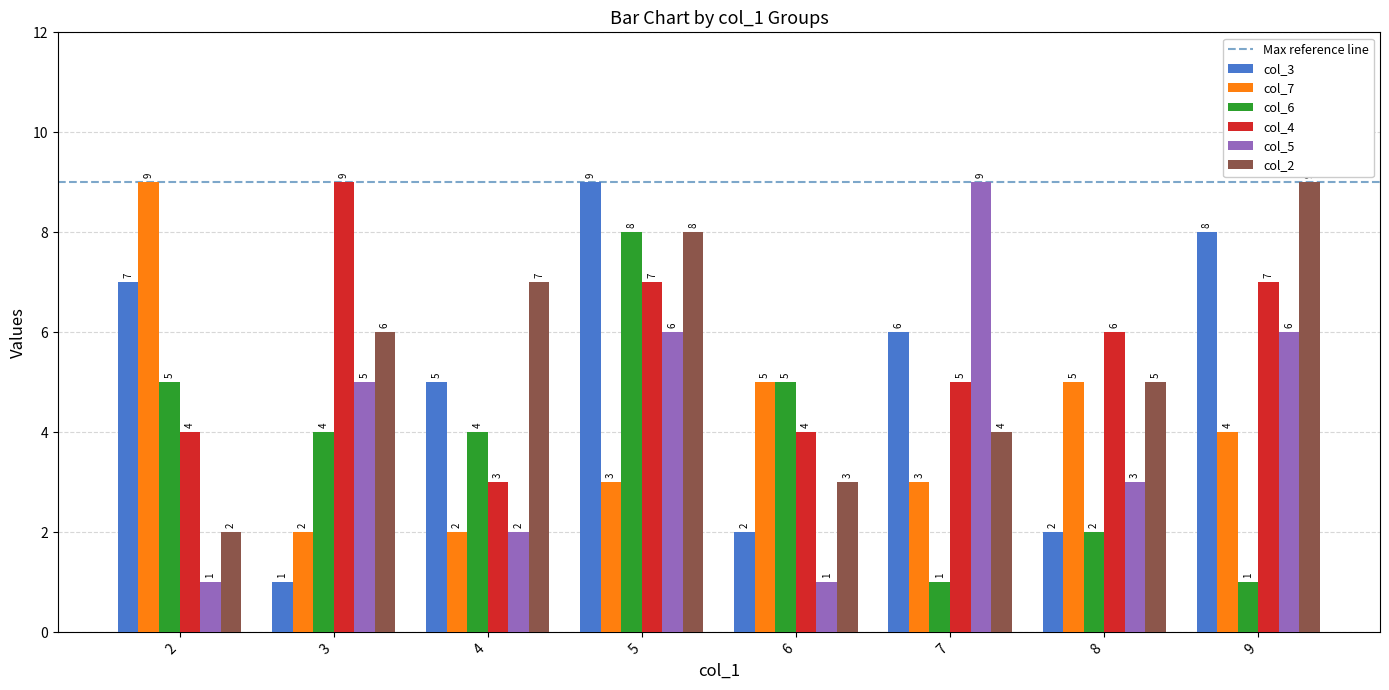

True or false: col_3 has a value of 2 at 6.

True